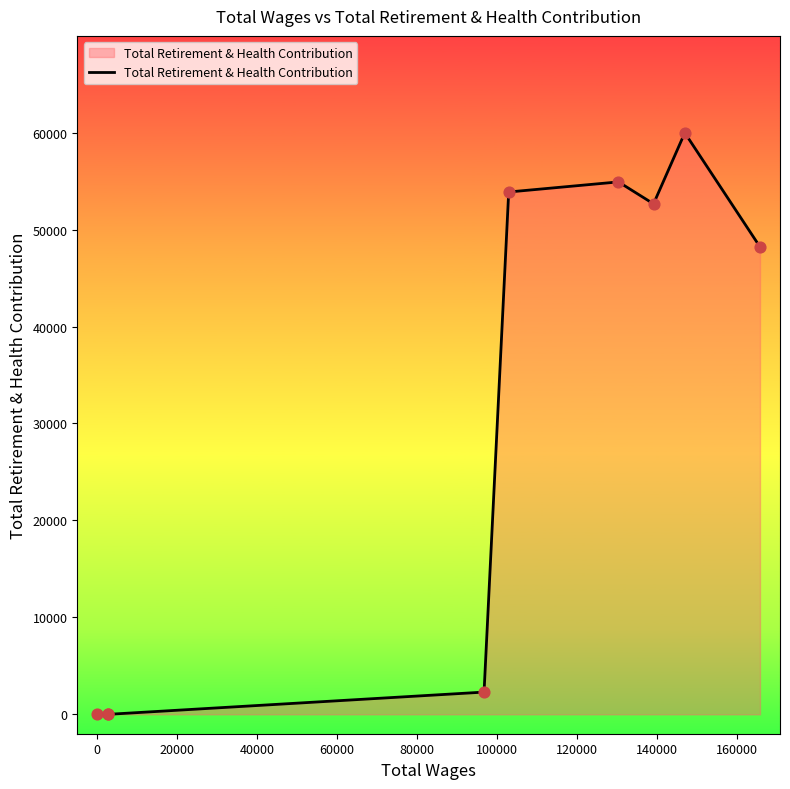

What is the difference between the maximum and minimum values?

59977